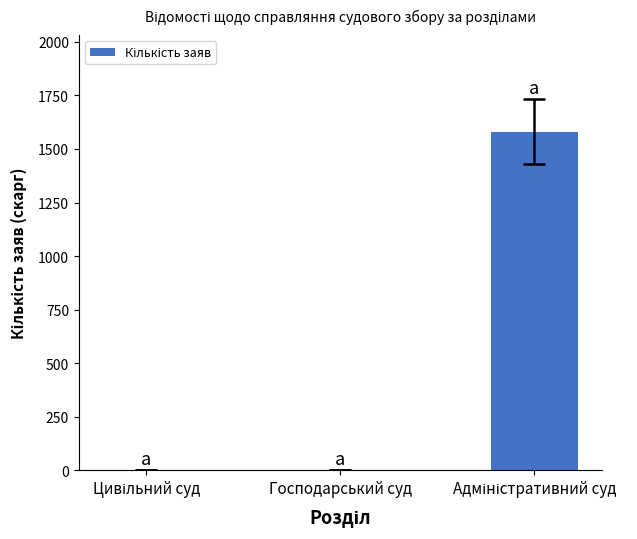

What is the sum of all values?

1581